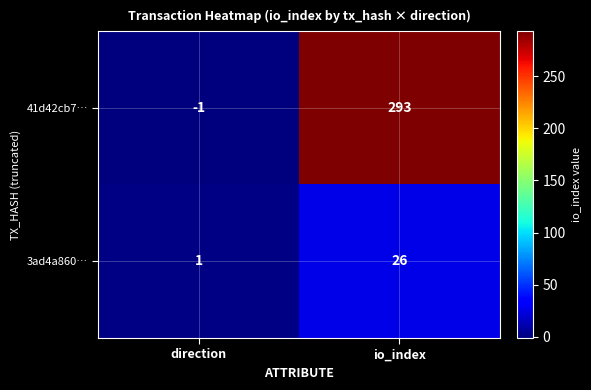

At how many categories does at least one series exceed 183?

1